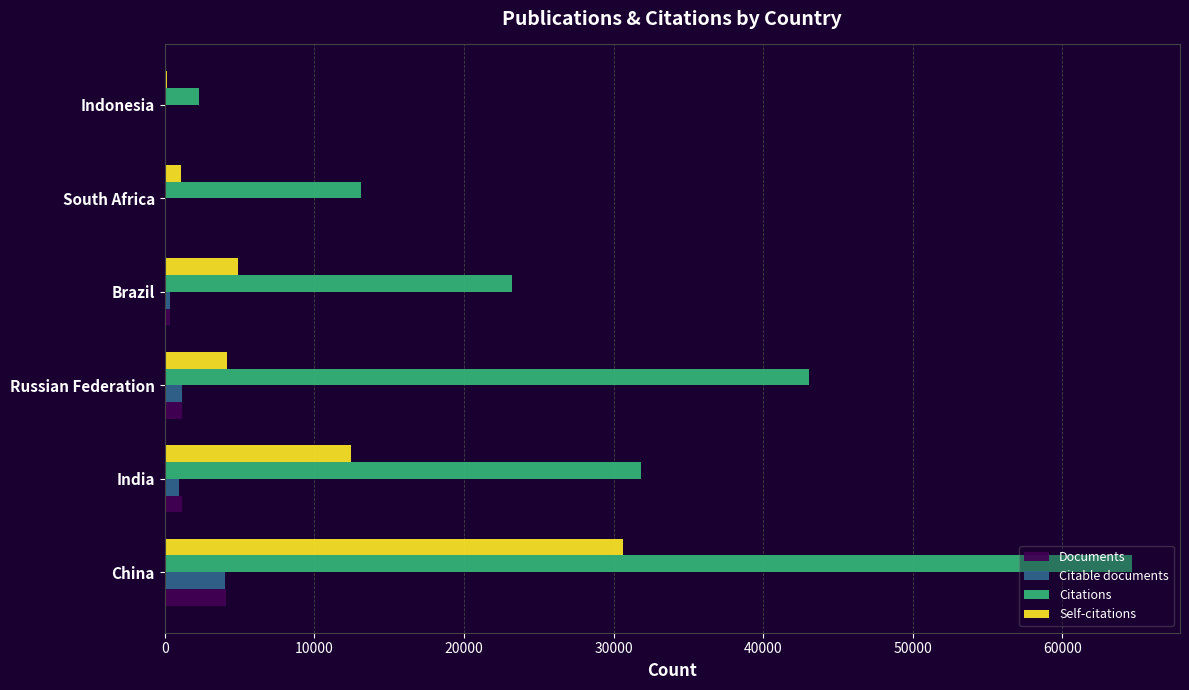

Which series changed the most between China and India?

Citations